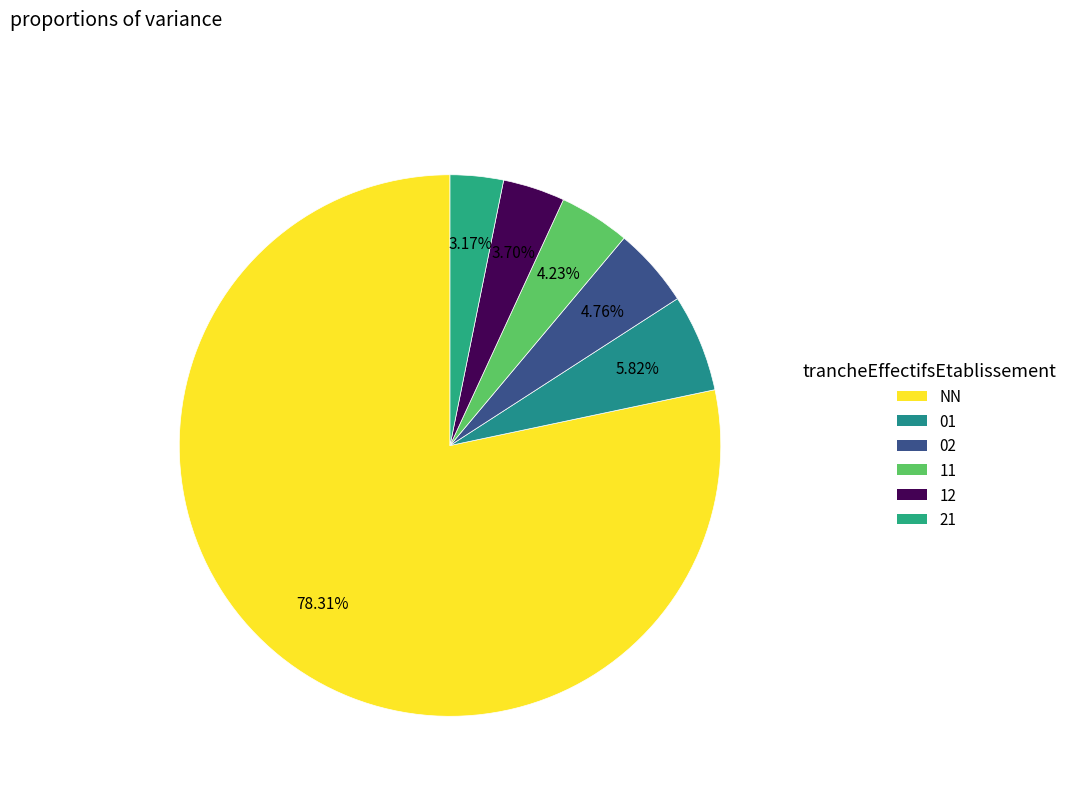

Which slice is the smallest?

21